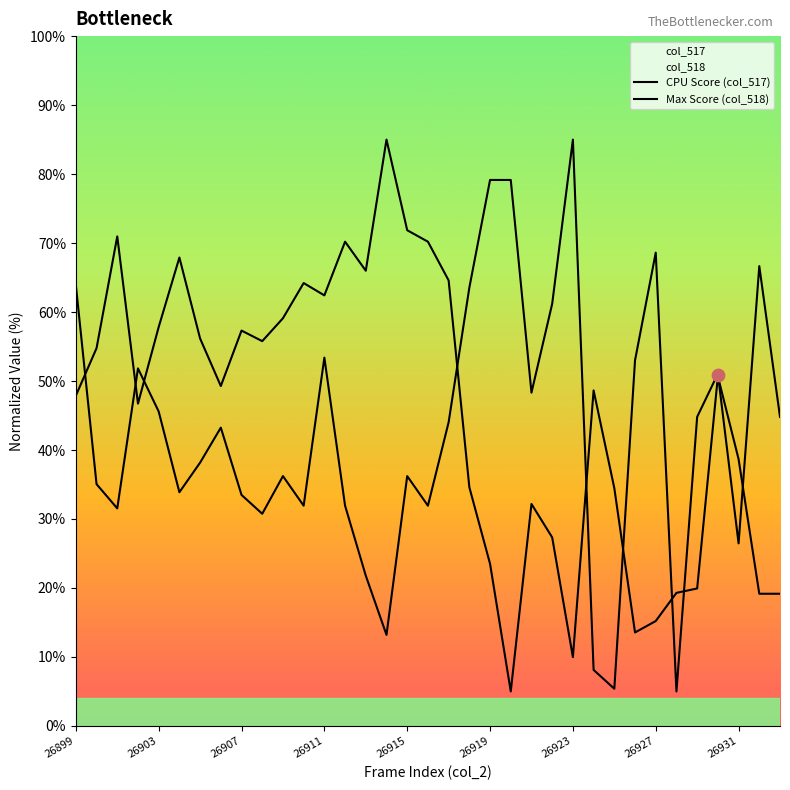

Which series contains the lowest Y value?

CPU Score (col_517)